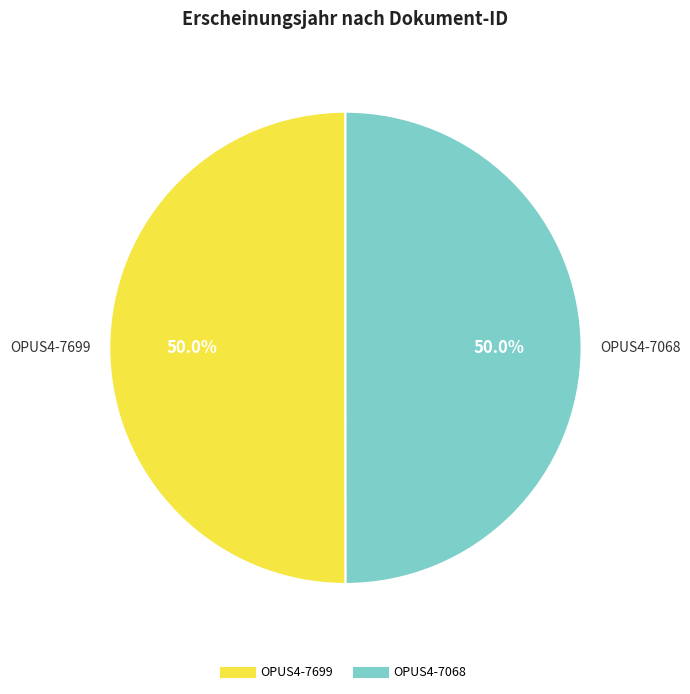

To the nearest percent, what is the average slice percentage?

50%